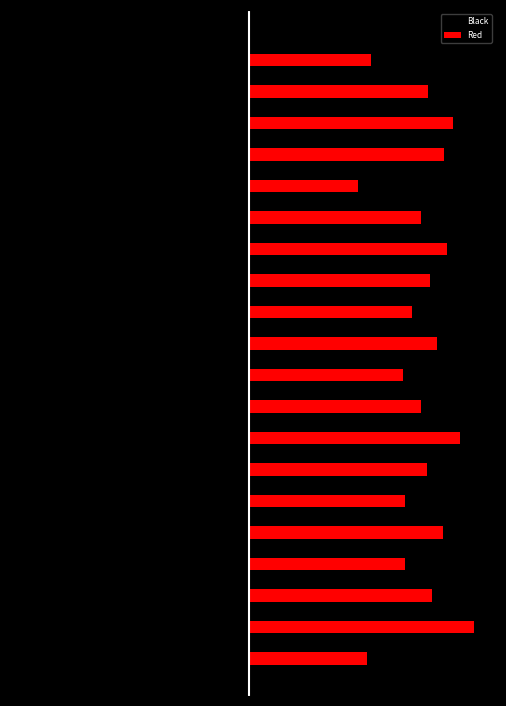

What is the greatest value displayed?

8.8